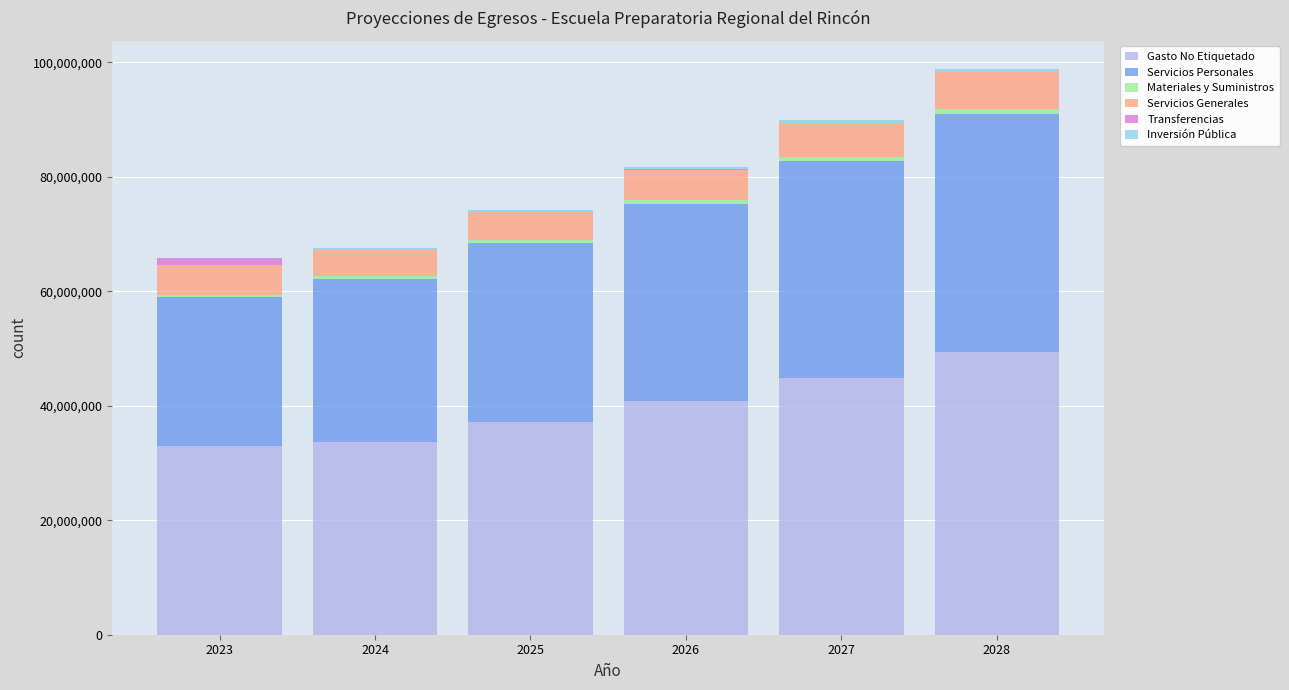

What is the highest value of the Gasto No Etiquetado series?

49416530.5